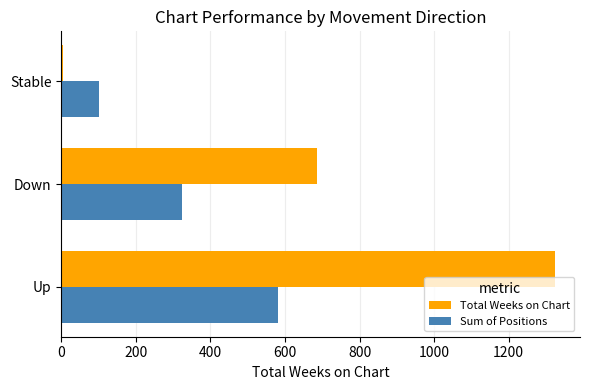

What is the sum of the Sum of Positions values at Up and Down?

904